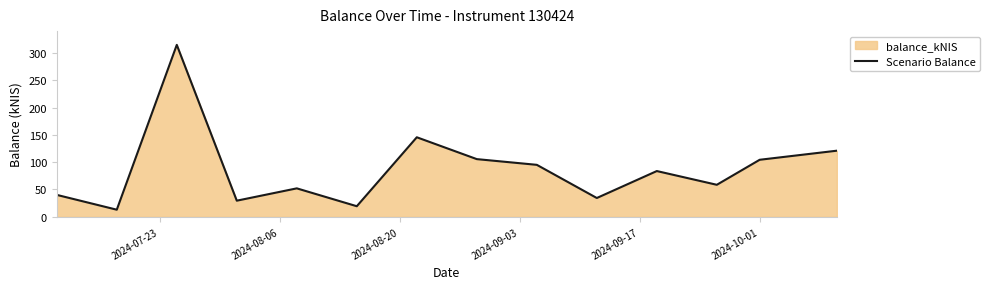

What is the difference between the maximum and minimum values?

301.6